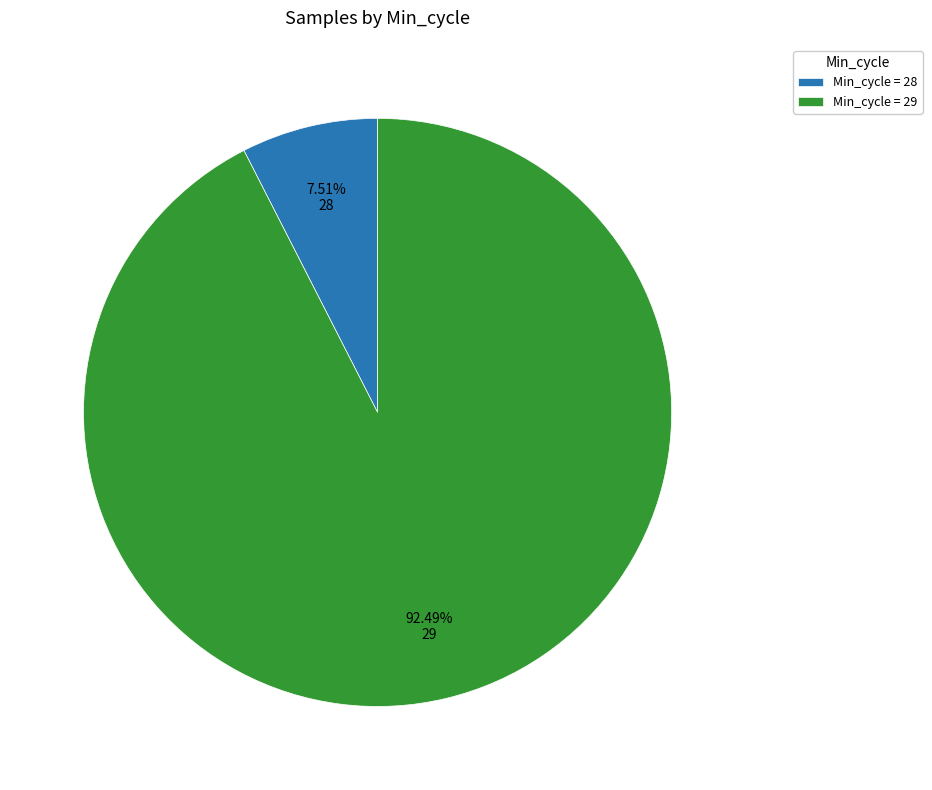

Is the sum of 28 and 29 greater than half?

Yes